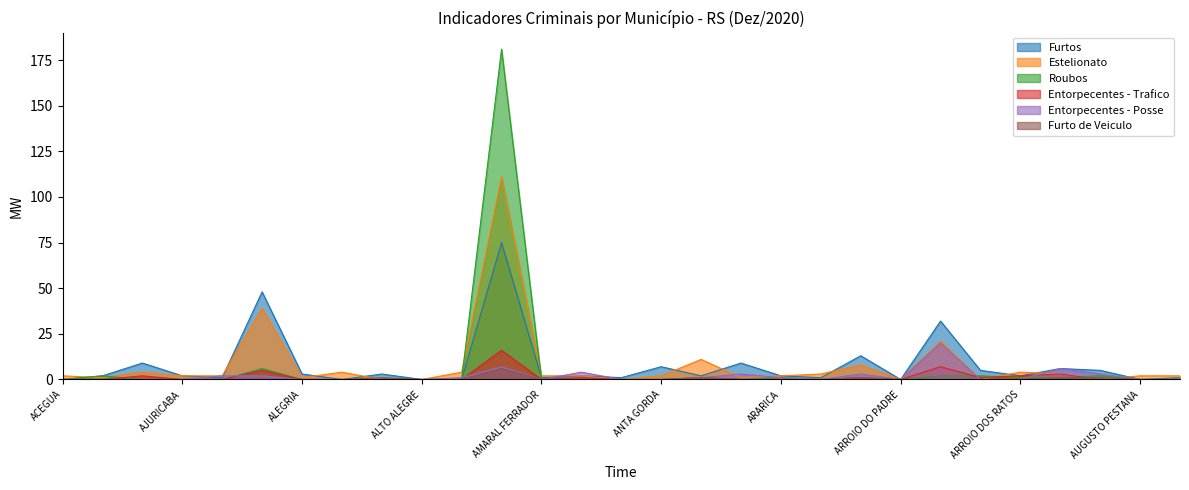

Is the value of Entorpecentes - Posse at ANTONIO PRADO greater than the value of Furto de Veiculo at ARATIBA?

Yes